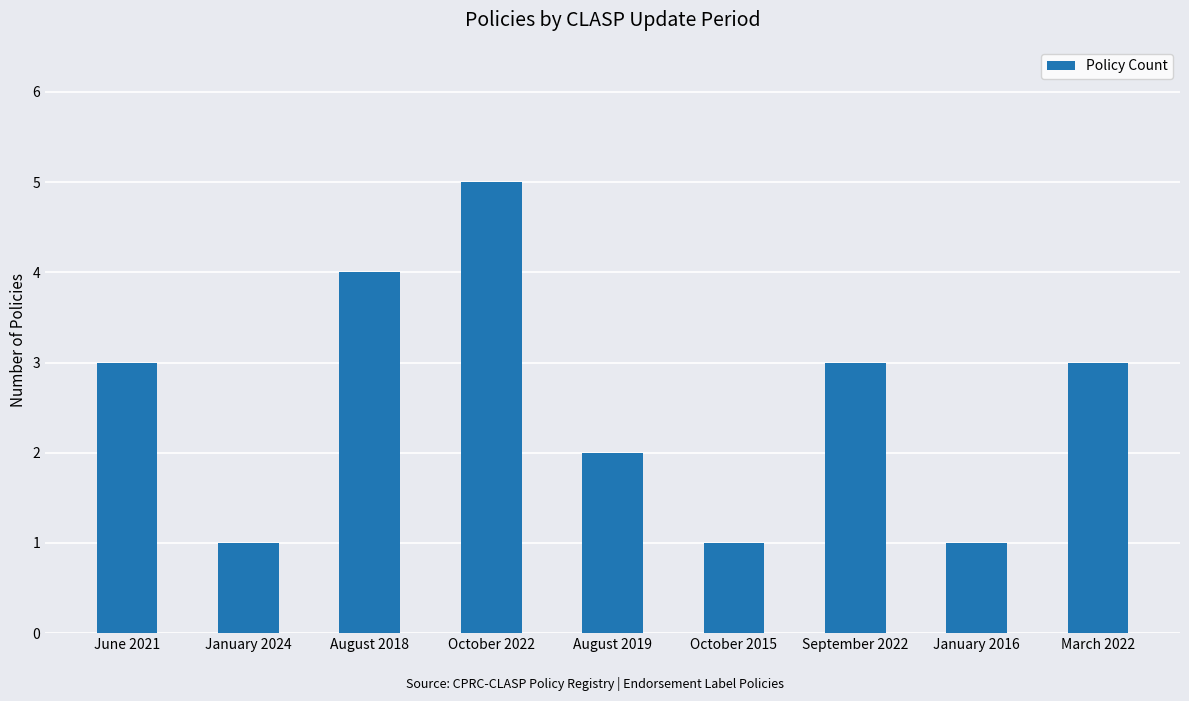

Reading left to right, extract all data points from this chart.

June 2021=3	January 2024=1	August 2018=4	October 2022=5	August 2019=2	October 2015=1	September 2022=3	January 2016=1	March 2022=3